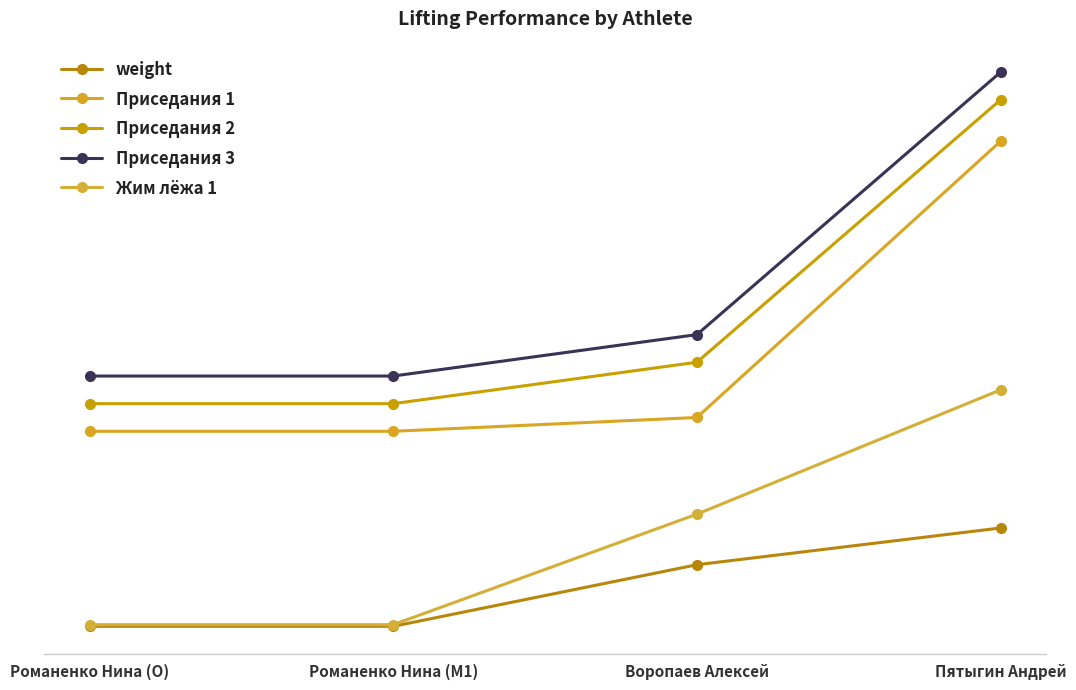

True or false: weight has more than 2 points higher than both neighbors.

False